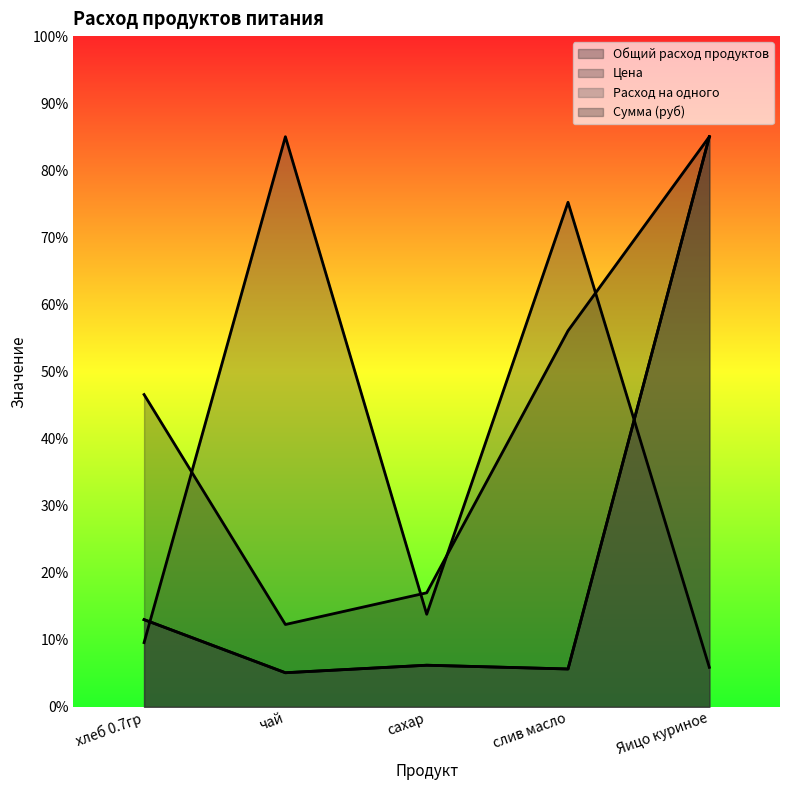

Rank the categories by Общий расход продуктов value from highest to lowest.

Яицо куриное, хлеб 0.7гр, сахар, слив масло, чай